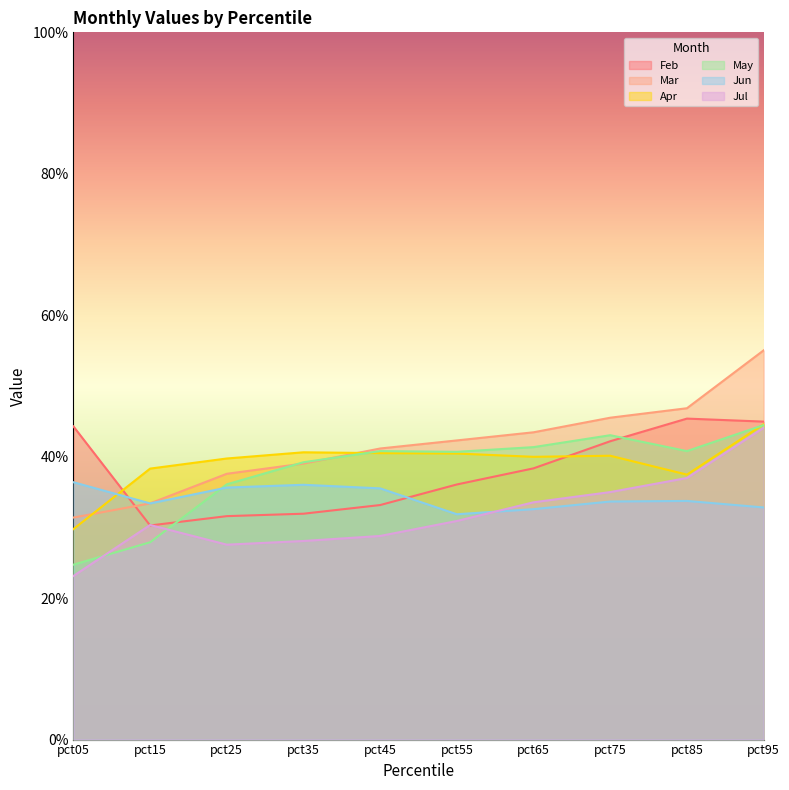

Between which two adjacent categories do Mar and Feb first intersect?

pct05 and pct15